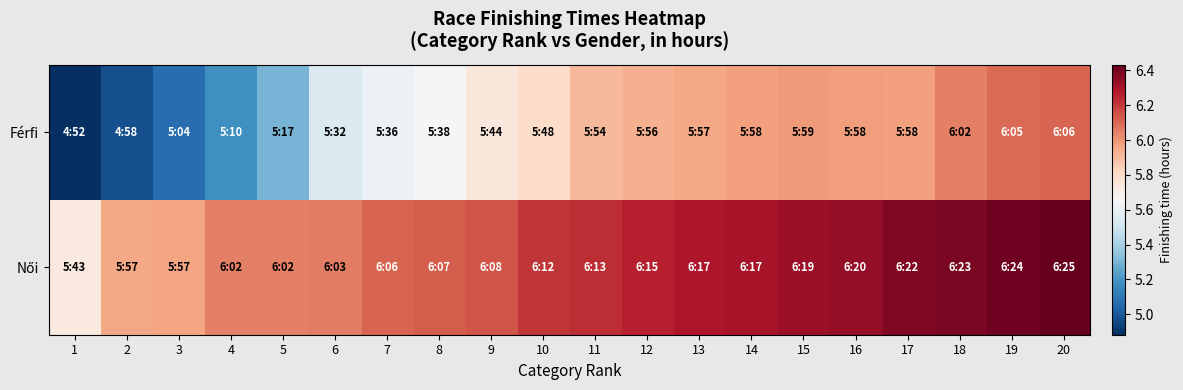

At how many categories does at least one series exceed 6?

17